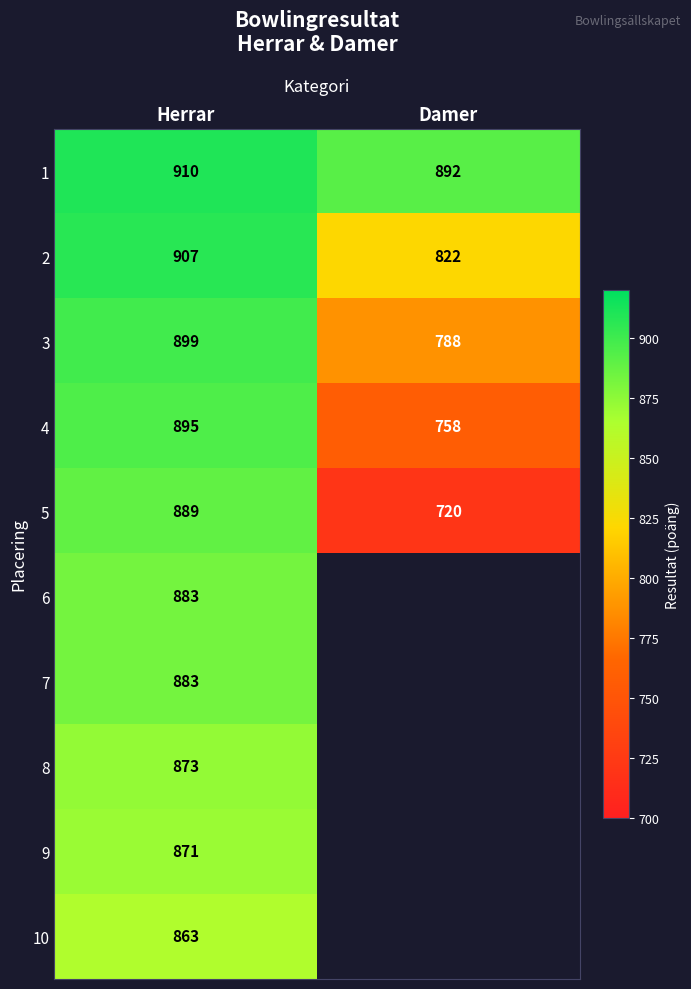

Rank the categories by 3 value from highest to lowest.

Herrar, Damer